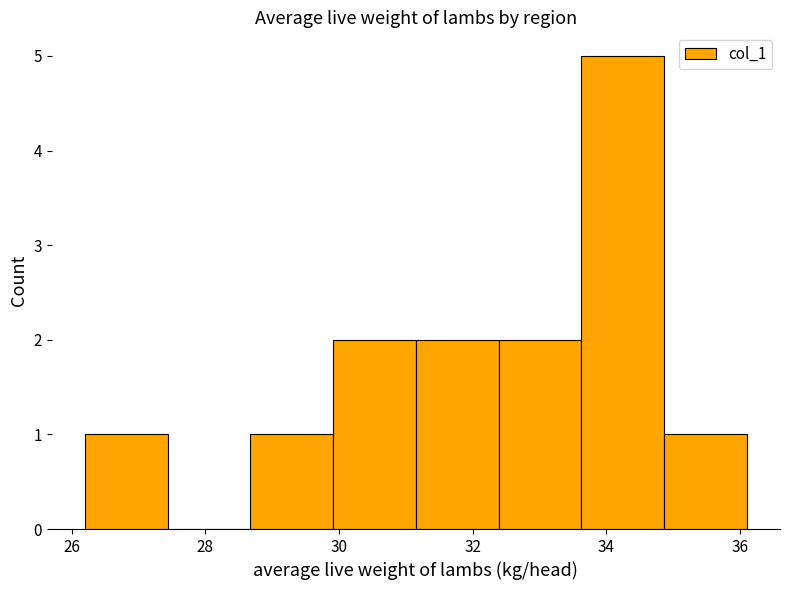

Which range on the x-axis has the tallest bar?

33.6 to 34.8